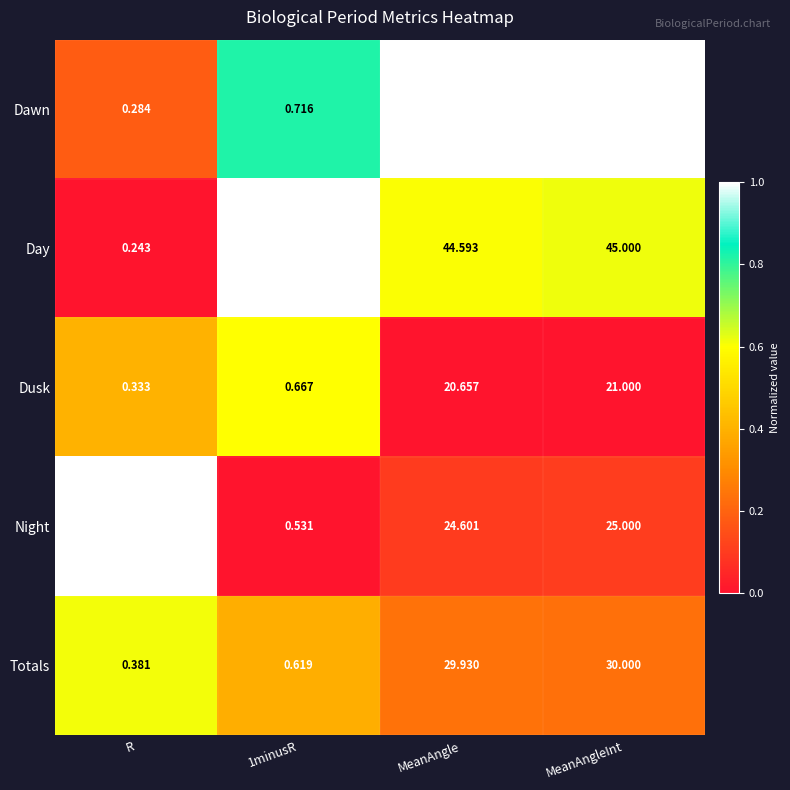

At 1minusR, list the series in order from largest to smallest.

Day, Dawn, Dusk, Totals, Night